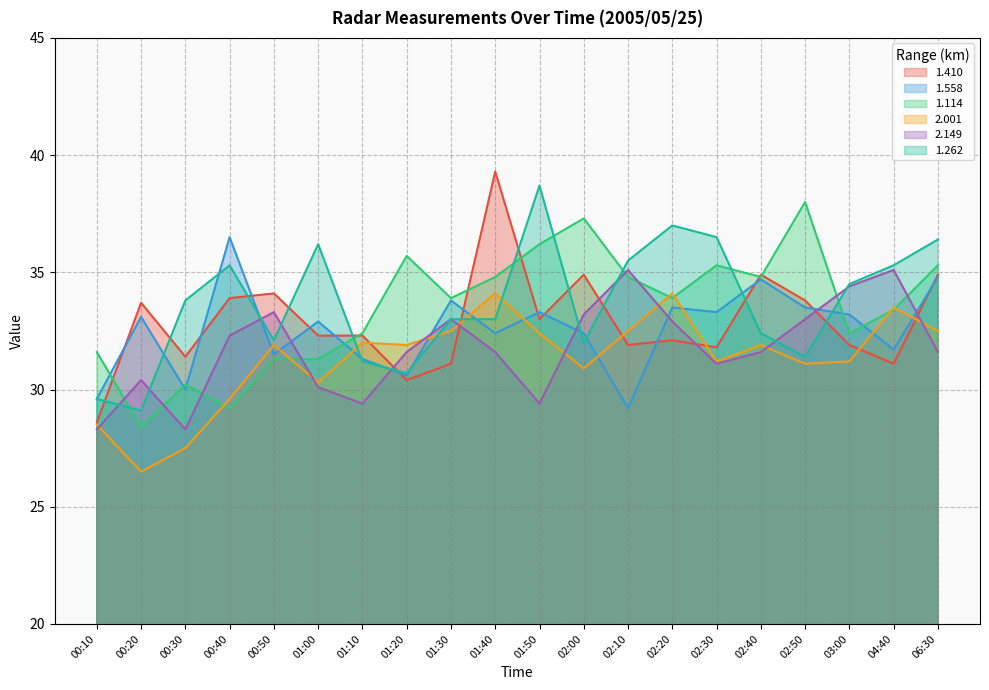

What is the value of the 2.149 point at the 4th from the left?

32.3